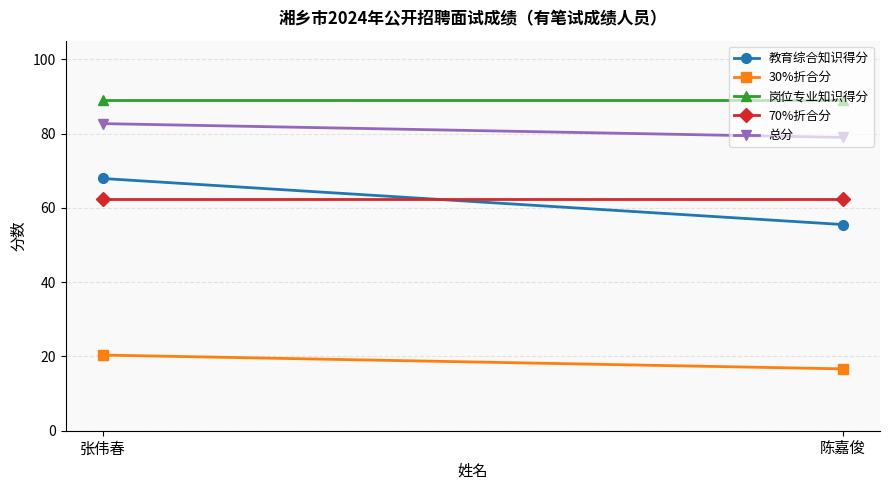

Which category has the lowest value across all series?

陈嘉俊